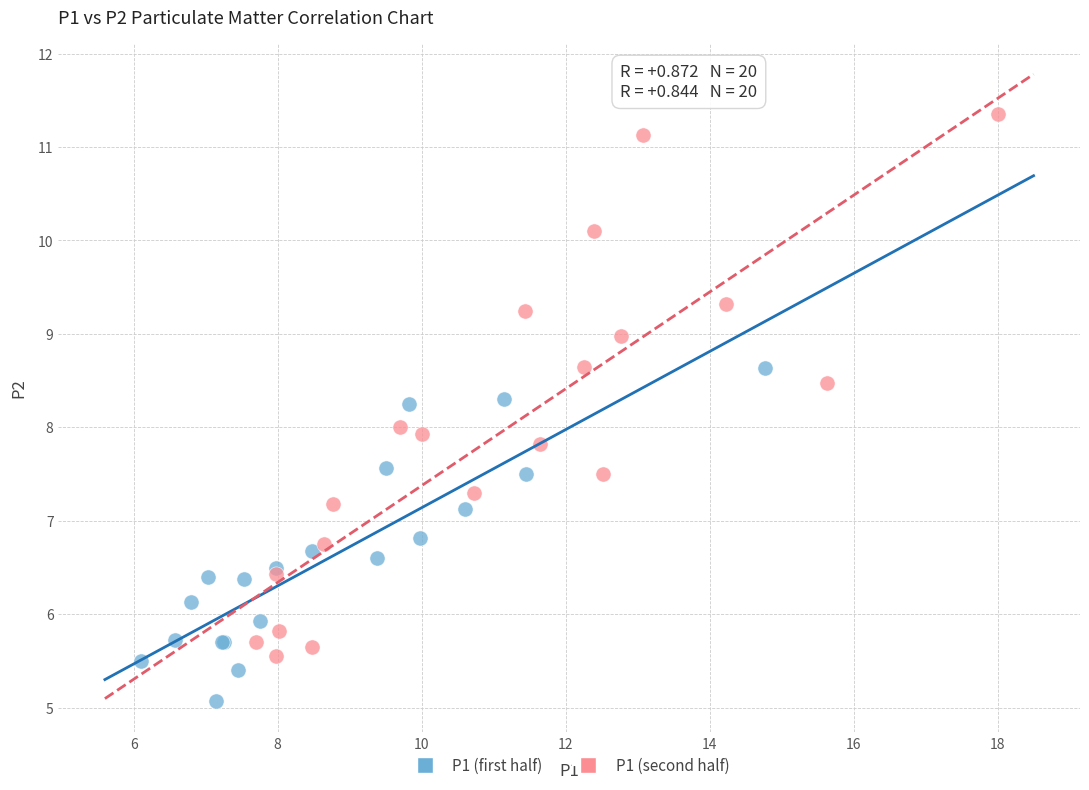

Which series reaches the minimum Y coordinate?

P1 (first half)